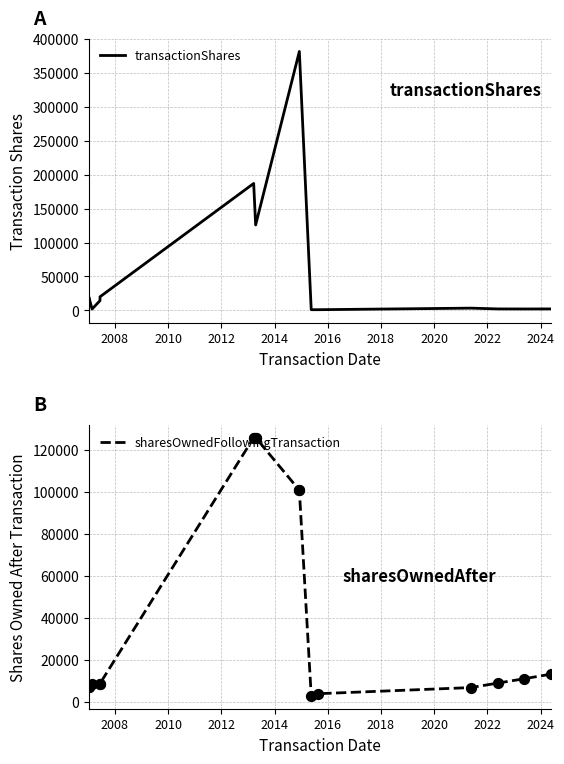

Which series contains the highest Y value?

transactionShares